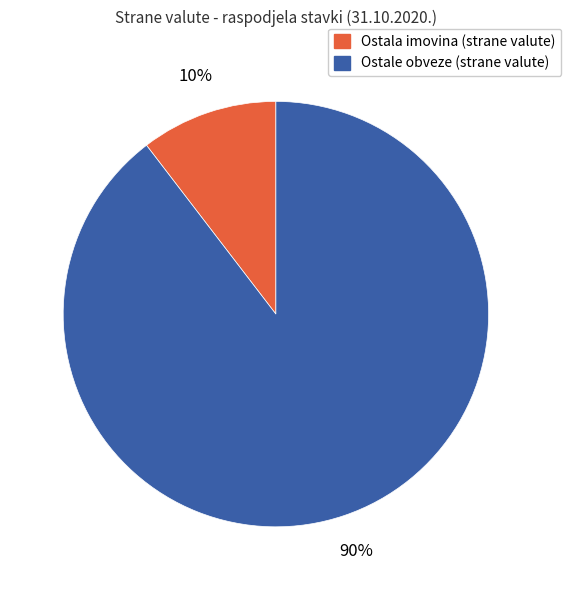

Is there any slice that represents more than half of the pie?

Yes